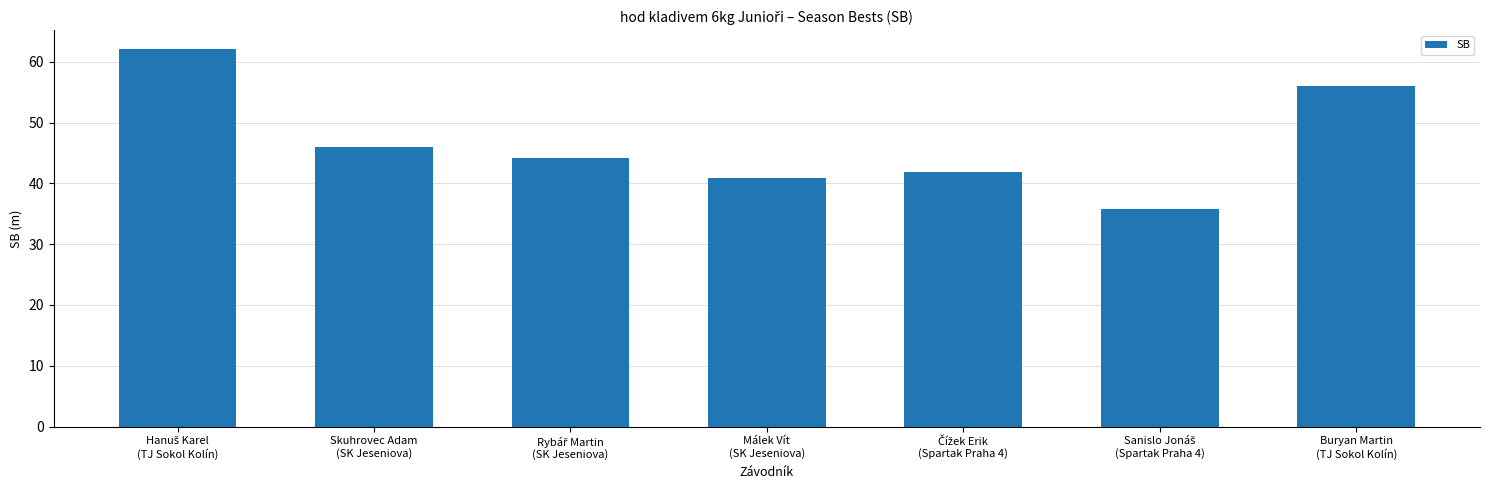

What is the minimum value shown in the chart?

35.7